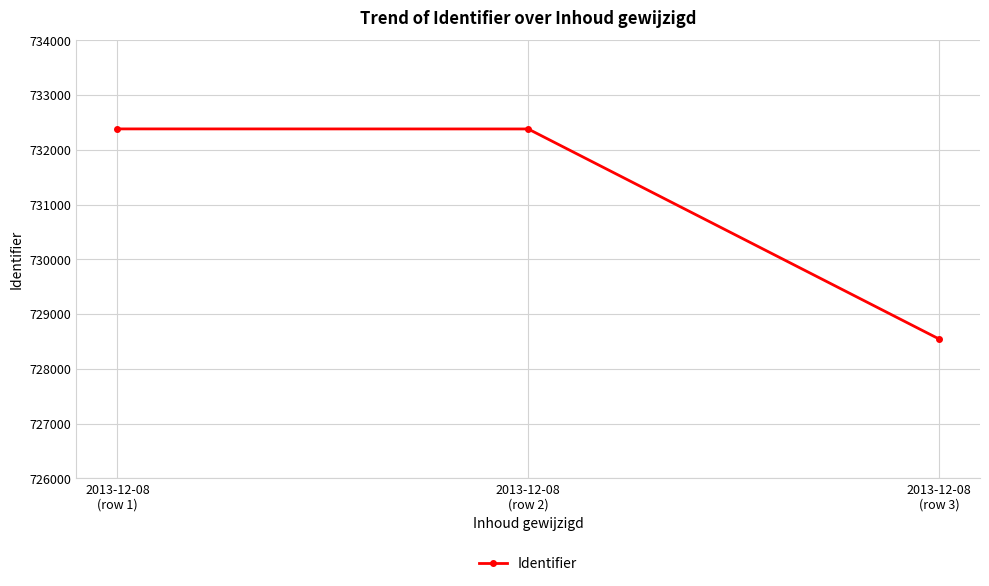

Read the value at 2013-12-08
(row 1).

732381